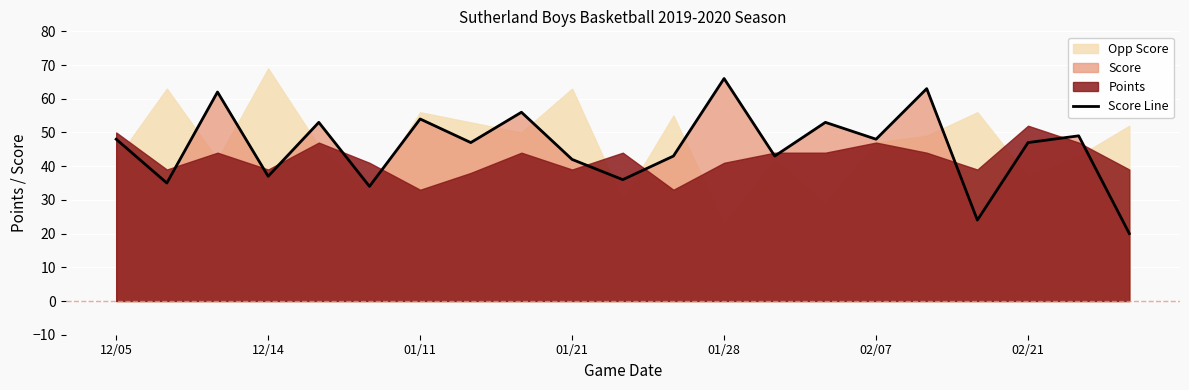

Reading left to right, extract all data points from this chart.

48	35	62	37	53	34	54	47	56	42	36	43	66	43	53	48	63	24	47	49	20